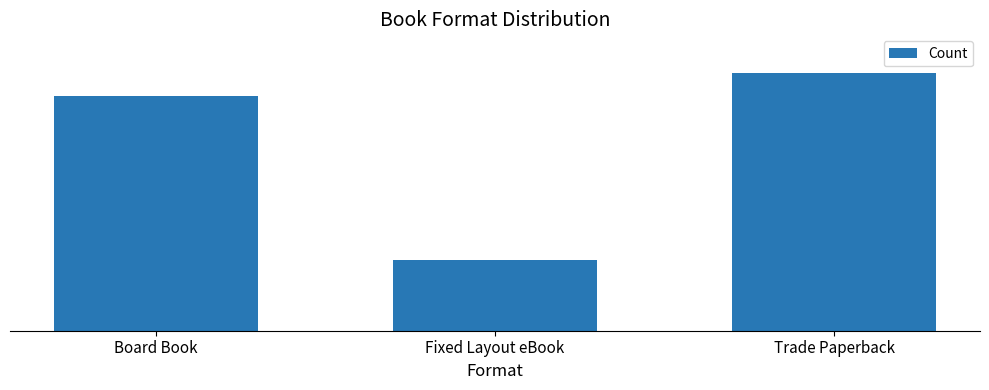

Rank the categories by value from highest to lowest.

Trade Paperback, Board Book, Fixed Layout eBook